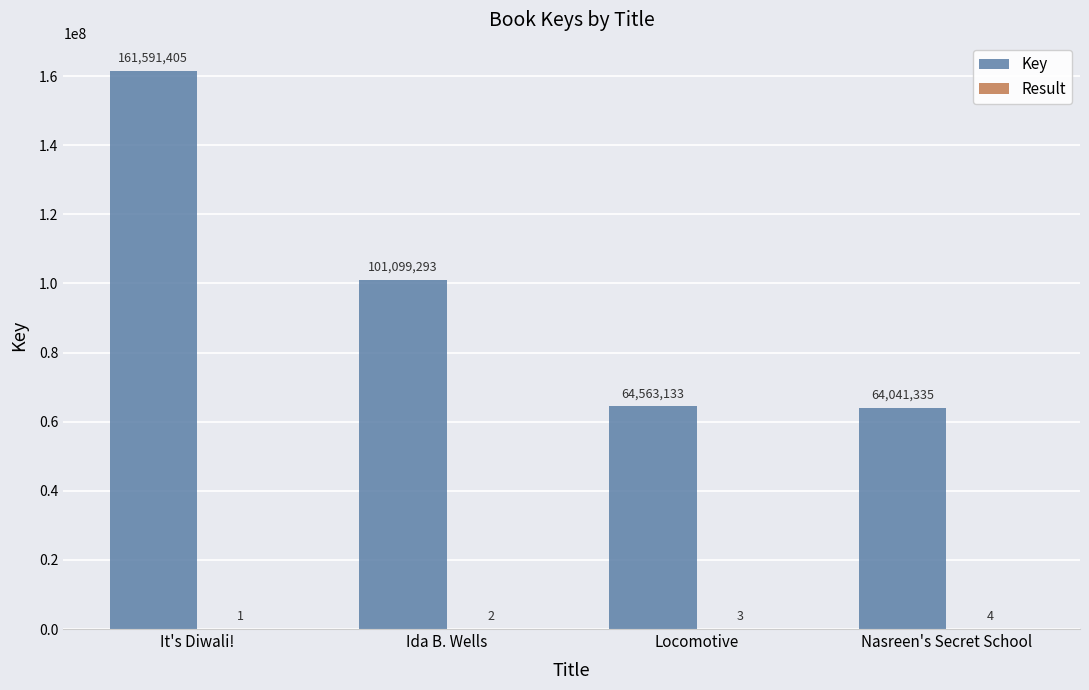

What is the approximate value of Key at Nasreen's Secret School?

64041335